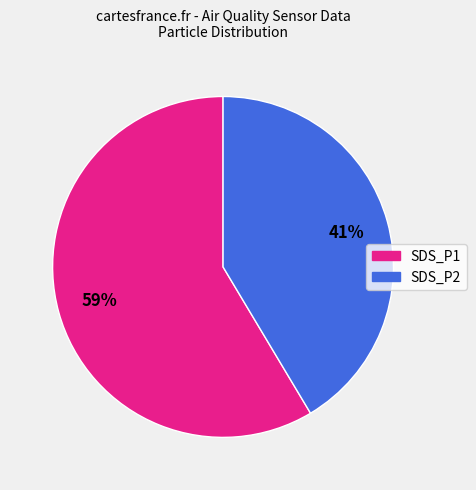

Approximately how many times larger is the value at SDS_P2 compared to SDS_P1?

0.7